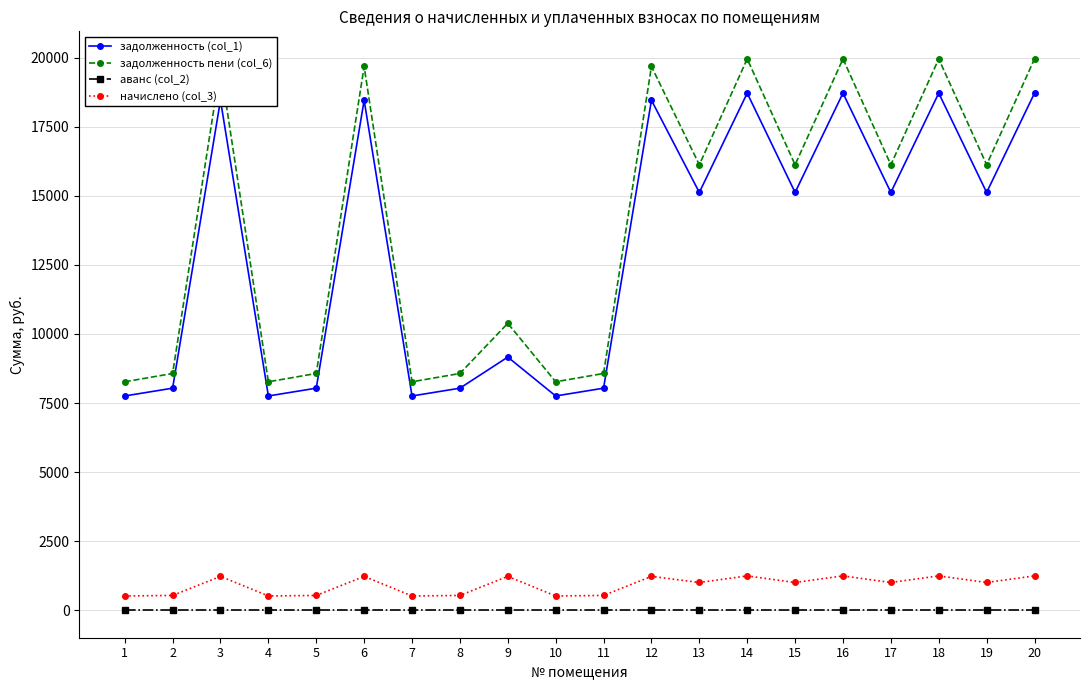

True or false: задолженность (col_1) and задолженность пени (col_6) intersect in this chart.

False